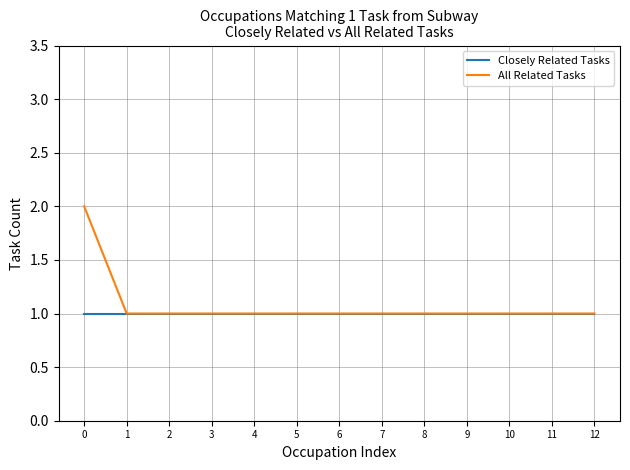

List the series in order of their peak value, highest first.

All Related Tasks, Closely Related Tasks